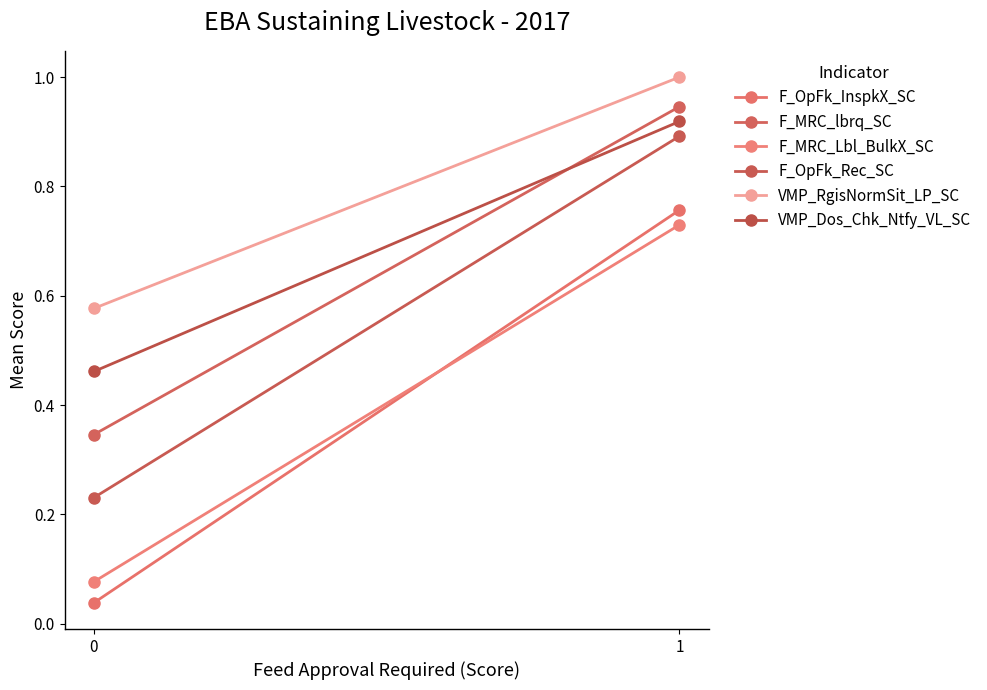

Which series has the largest total across all categories?

VMP_RgisNormSit_LP_SC